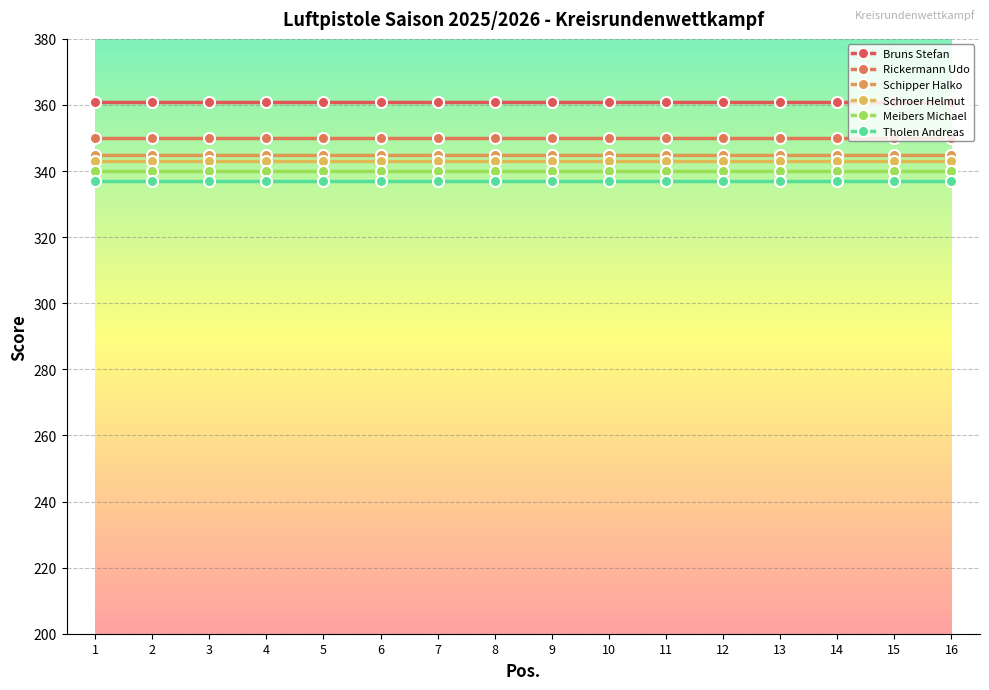

Is it true that Tholen Andreas equals 337 at 14?

True